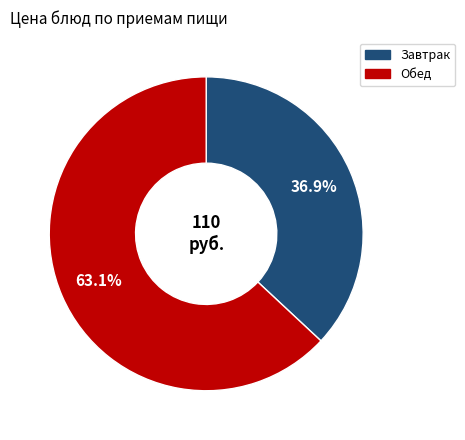

Does any single category account for the majority?

Yes